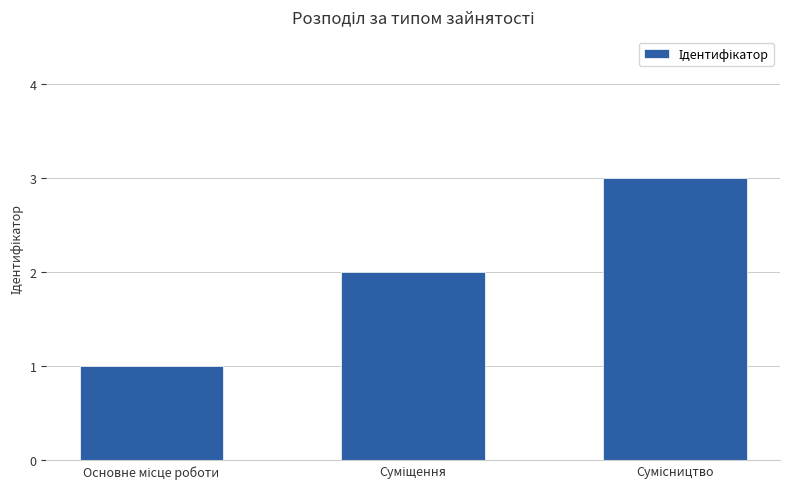

What is the maximum value shown in the chart?

3